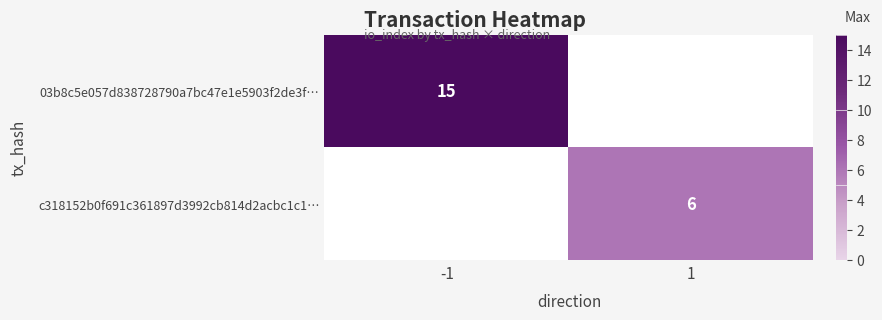

The value of 03b8c5e057d838728790a7bc47e1e5903f2de3f… at -1 is 15. True or false?

True